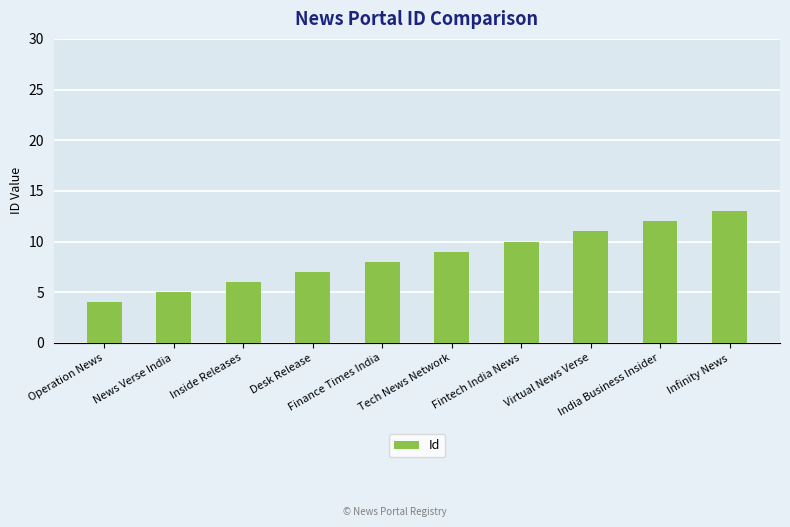

At which category does the chart reach its peak across all series?

Infinity News